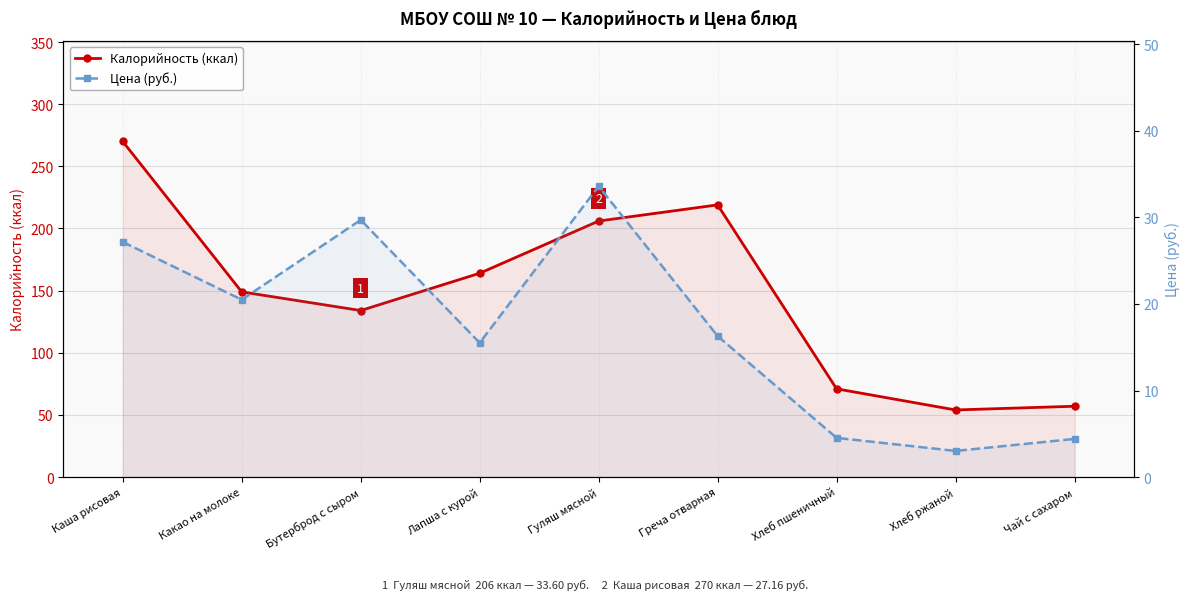

Which series has the widest spread of values?

Калорийность (ккал)